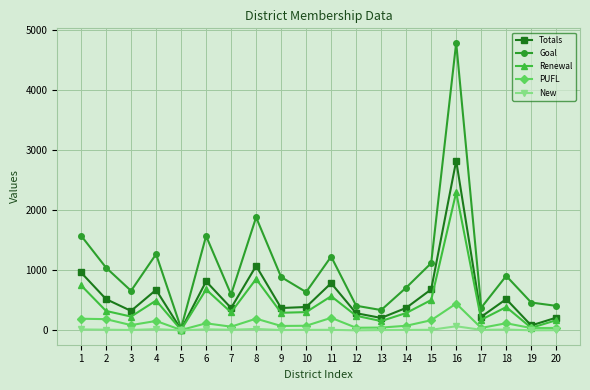

How many series are shown in this chart?

5